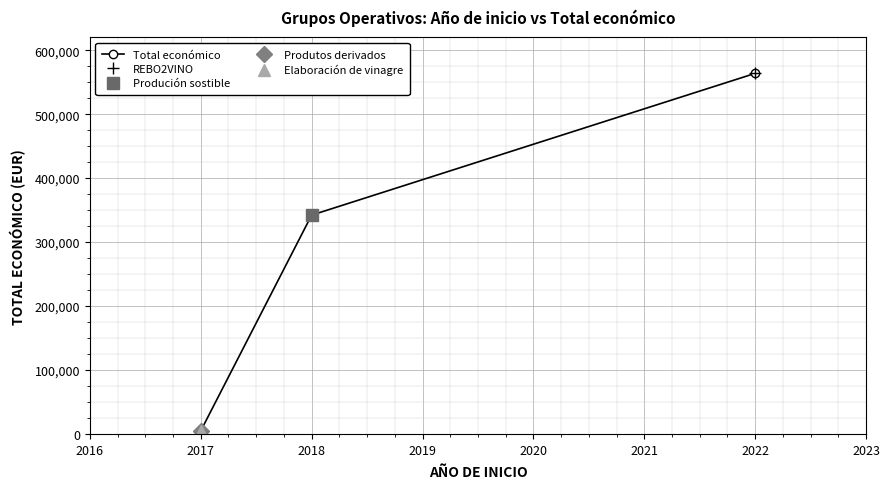

What is the difference between the second highest and second lowest values?

337318